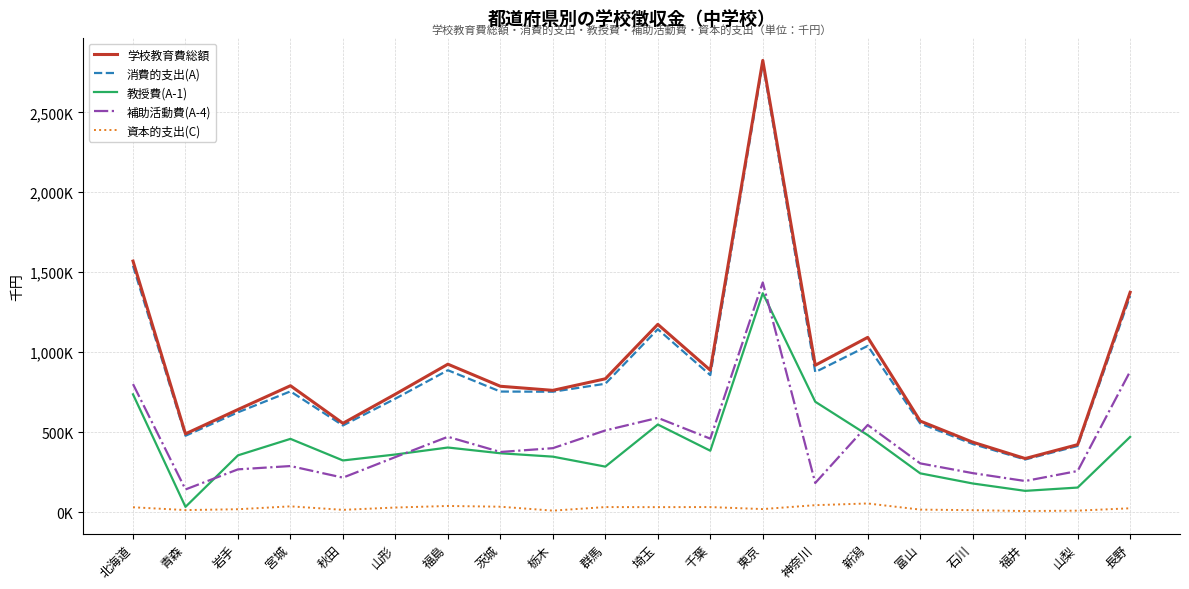

Which category has the highest value across all series?

東京